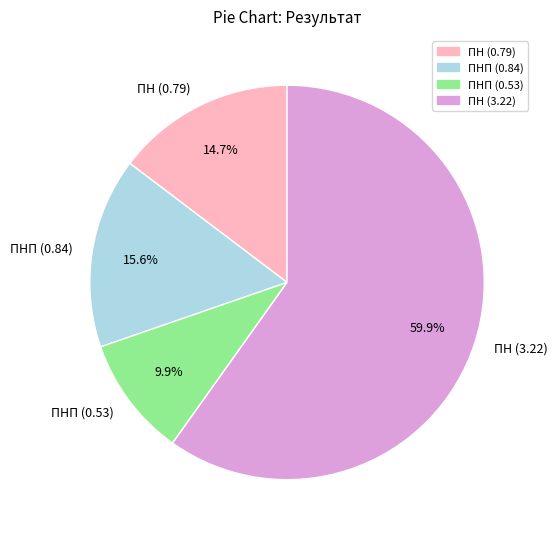

Does ПН (3.22) account for over 50% of the chart?

Yes